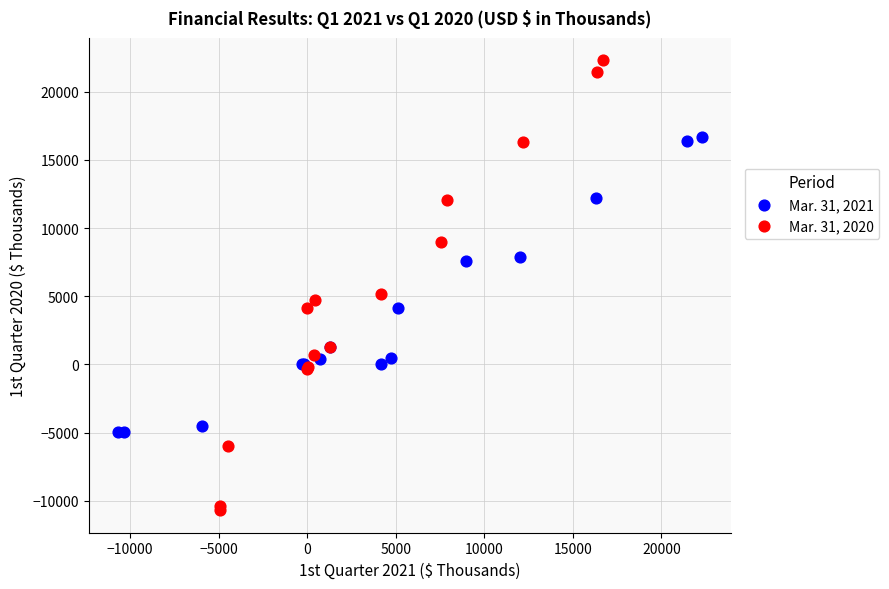

What are all the series names shown in the legend?

Mar. 31, 2021, Mar. 31, 2020